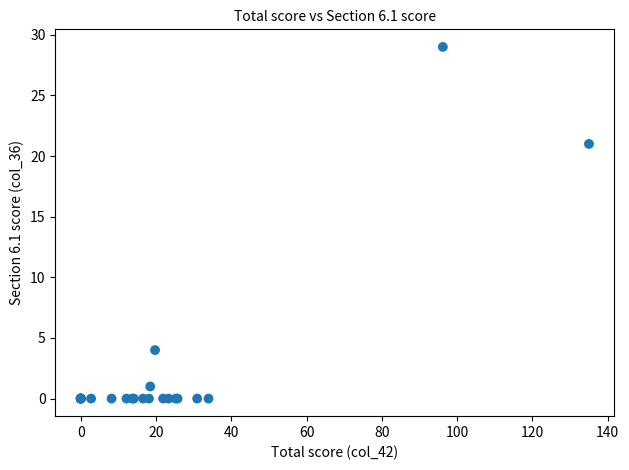

What Y value in the scatter plot is closest to 14?

21